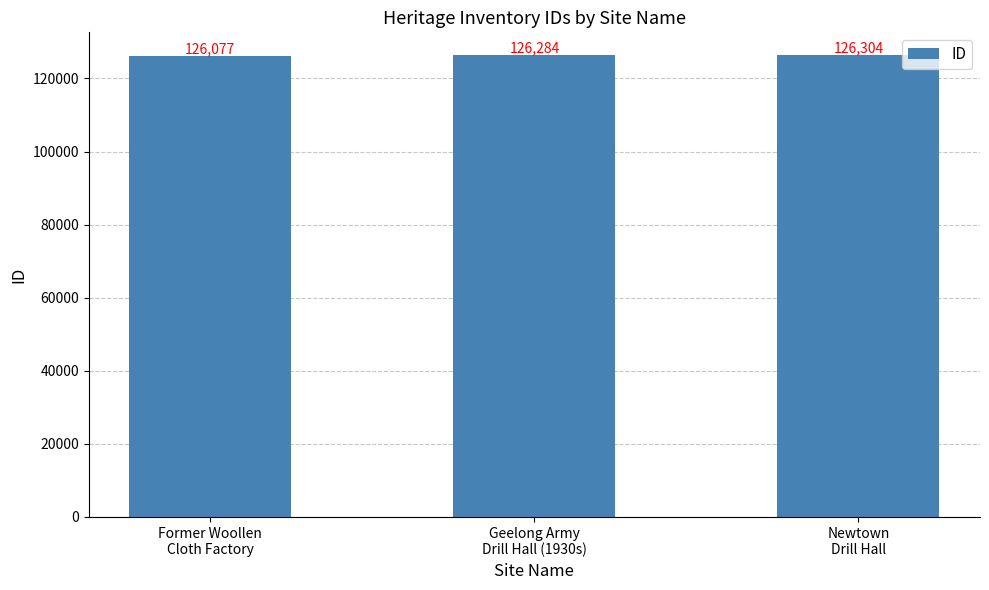

What is the change in value from Former Woollen
Cloth Factory to Geelong Army
Drill Hall (1930s)?

+207